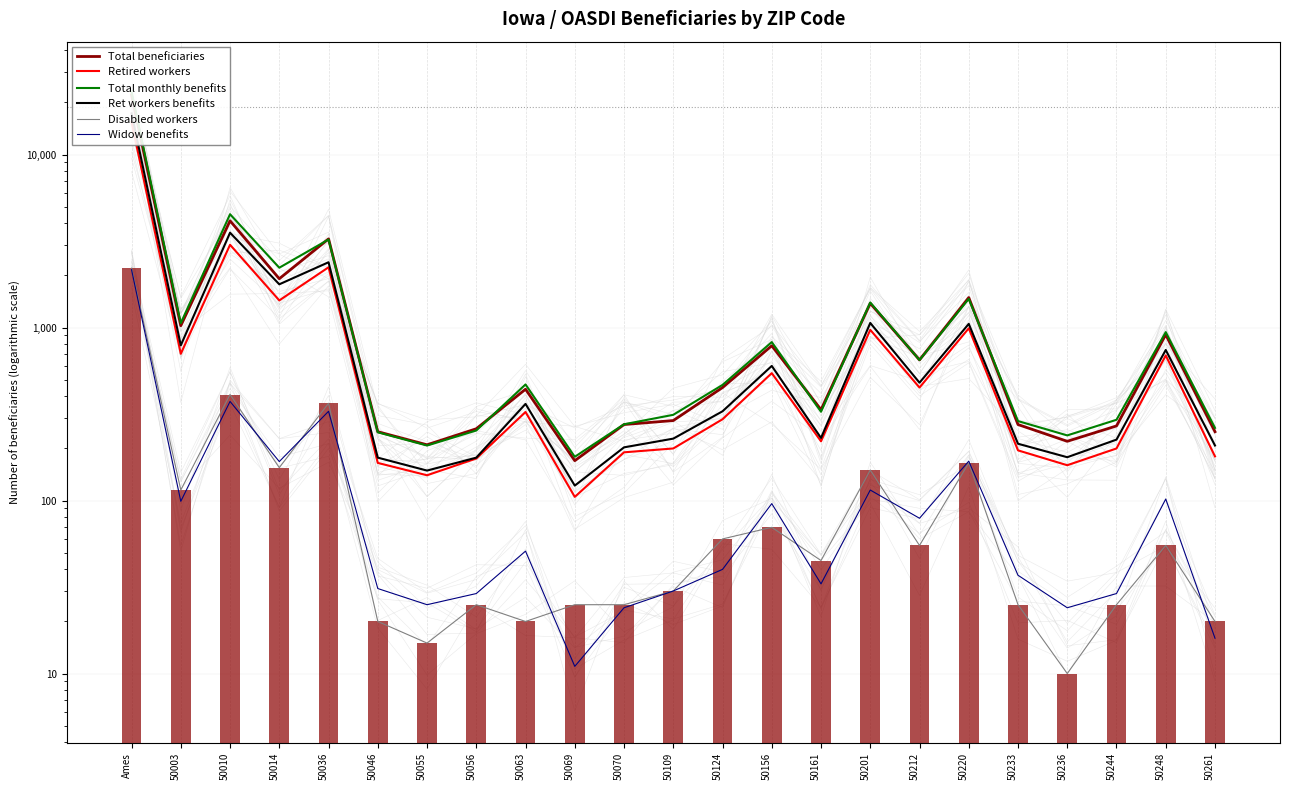

True or false: Total beneficiaries has a value of 314 at 50212.

False